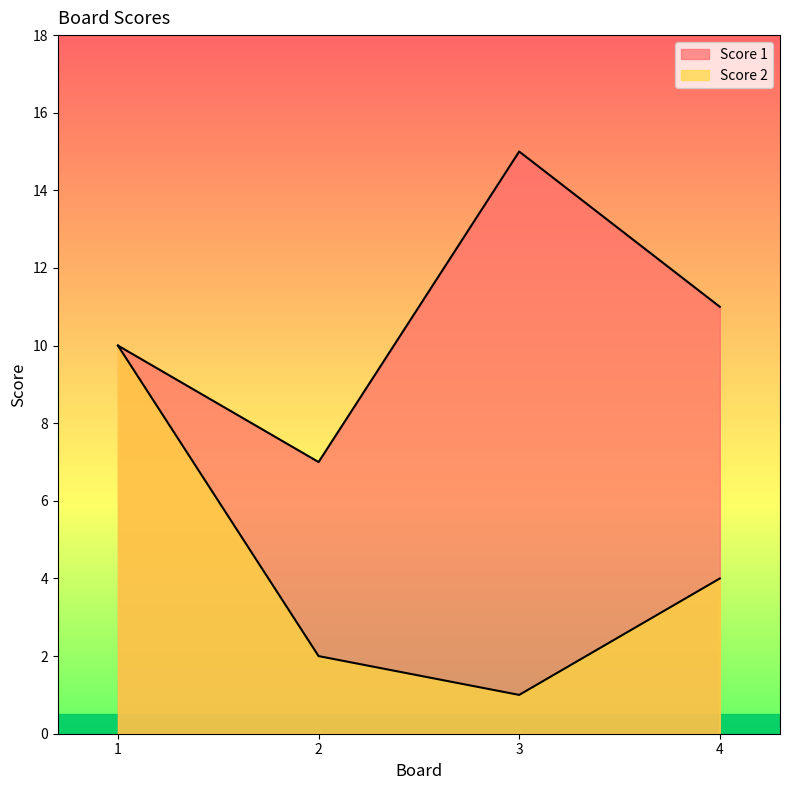

Which series has the largest total across all categories?

Score 1